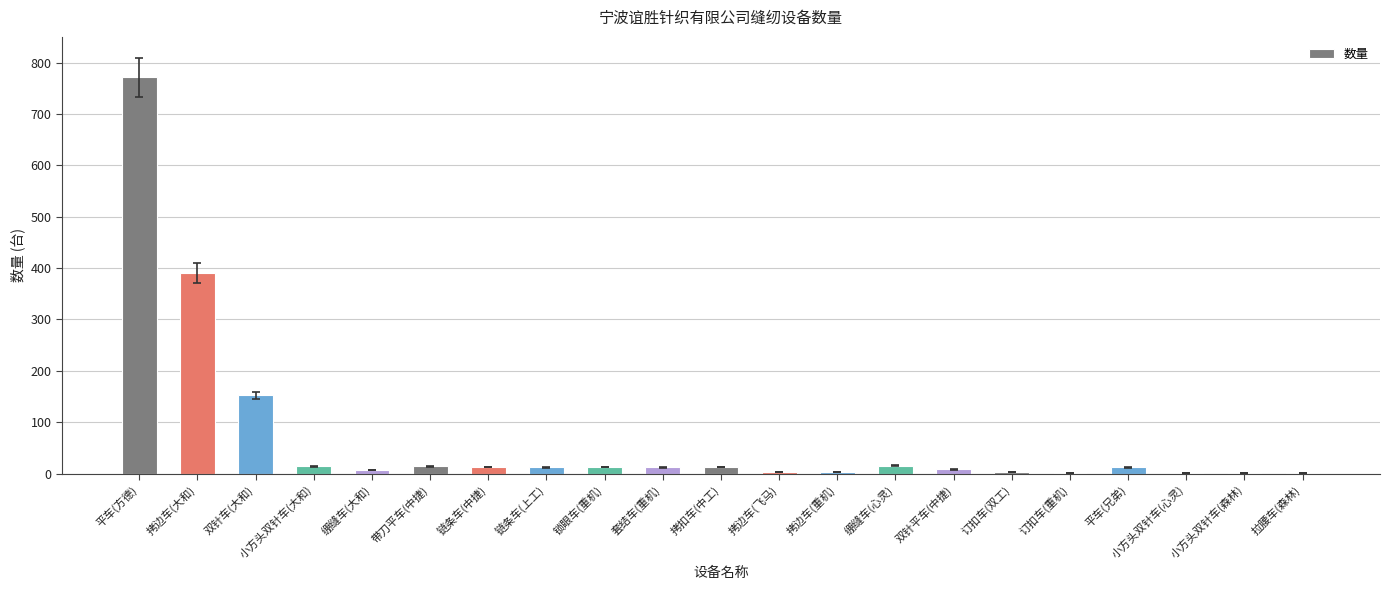

Which category has the highest value across all series?

平车(方德)